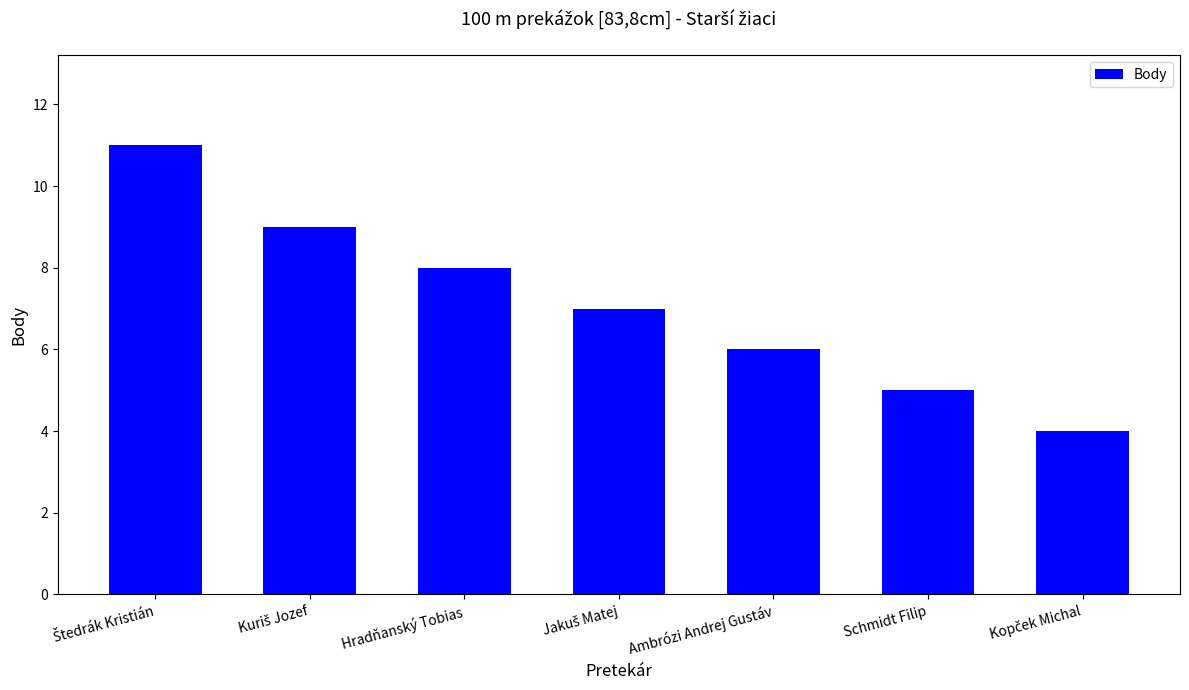

What is the smallest value displayed?

4